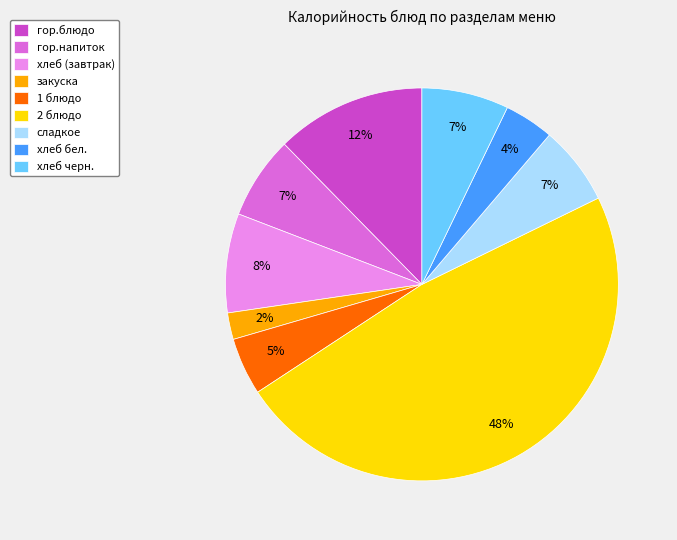

Do гор.блюдо and хлеб бел. together represent more than half of the pie?

No